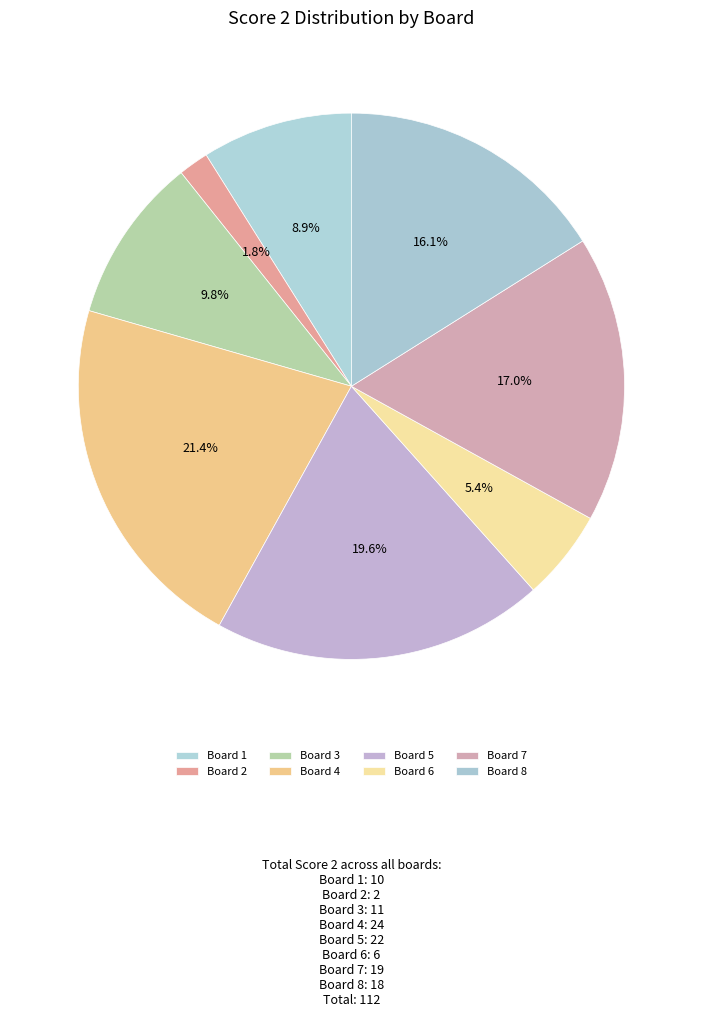

Is there a majority slice in this chart?

No